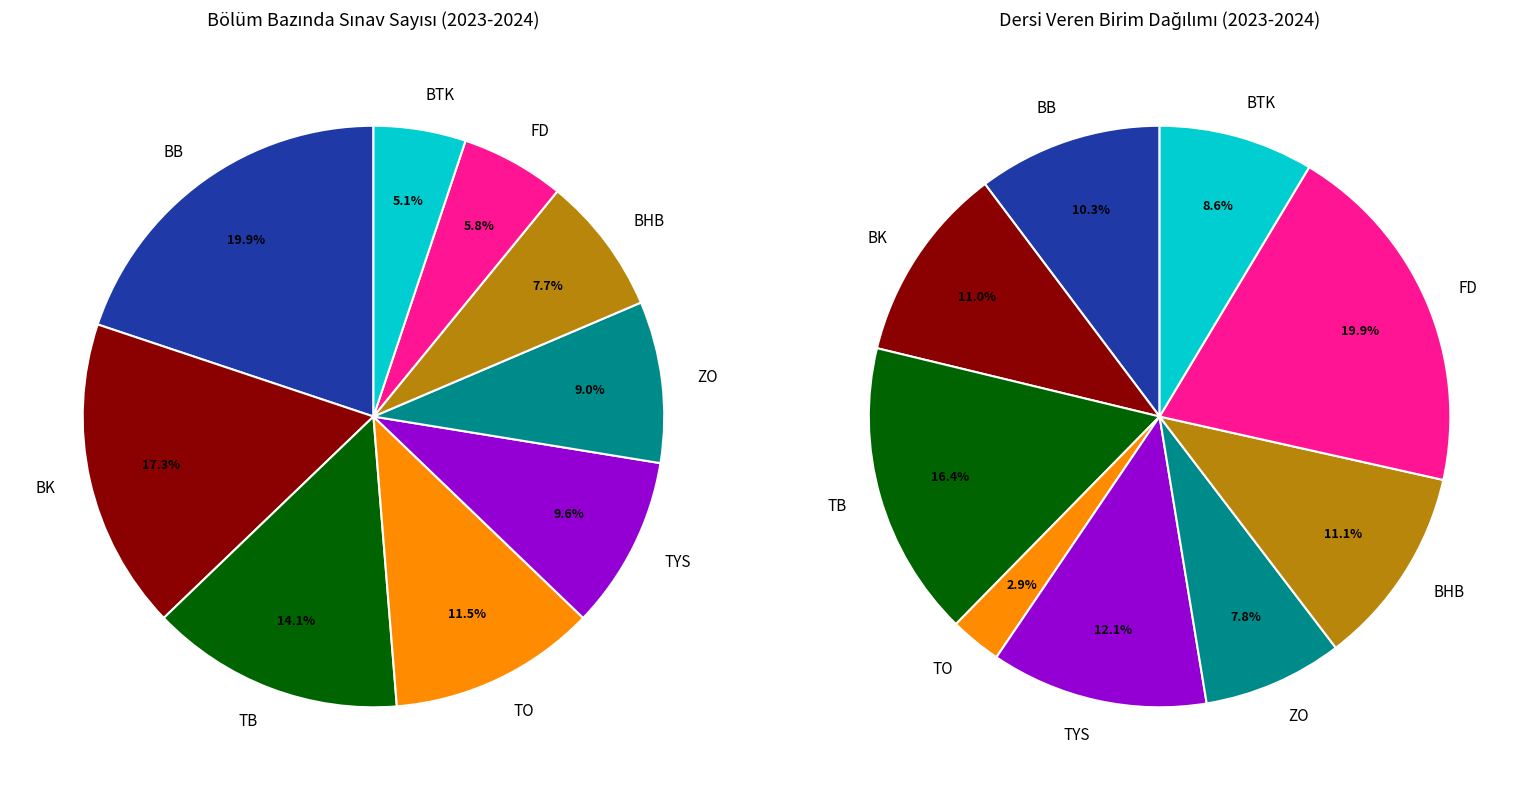

Combined, what portion of the pie is FD and TYS?

32.0%